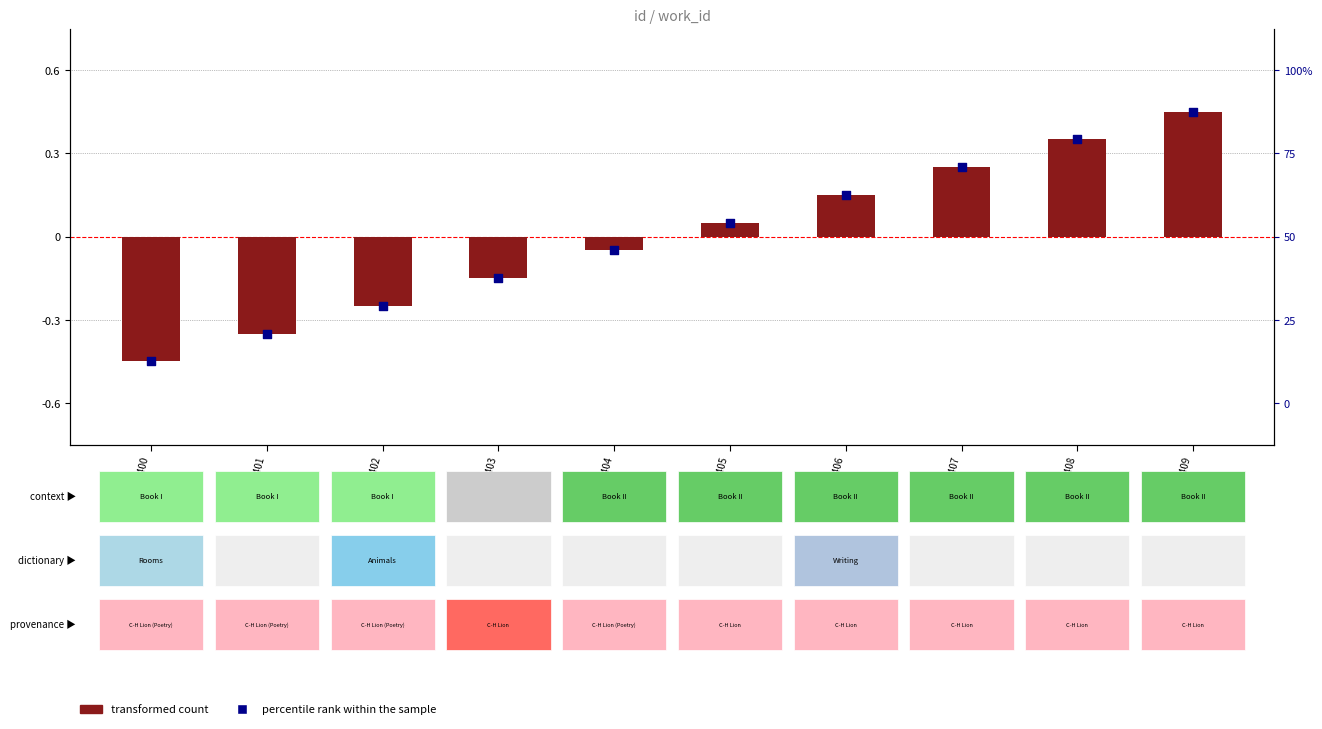

Is the value of percentile rank within the sample at 21408 greater than the value of transformed count at 21408?

No